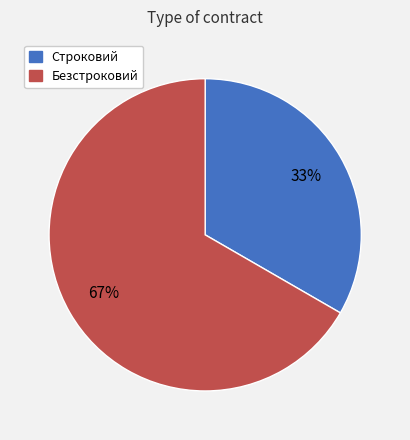

What is the ratio of the value at Строковий to the value at Безстроковий?

0.5